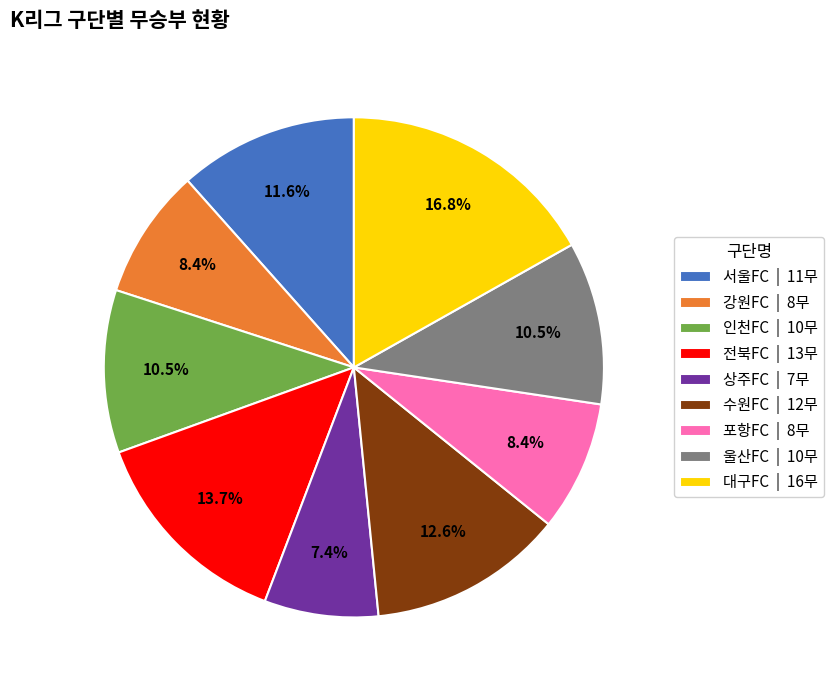

To the nearest percent, what percentage of the pie is 서울FC?

12%